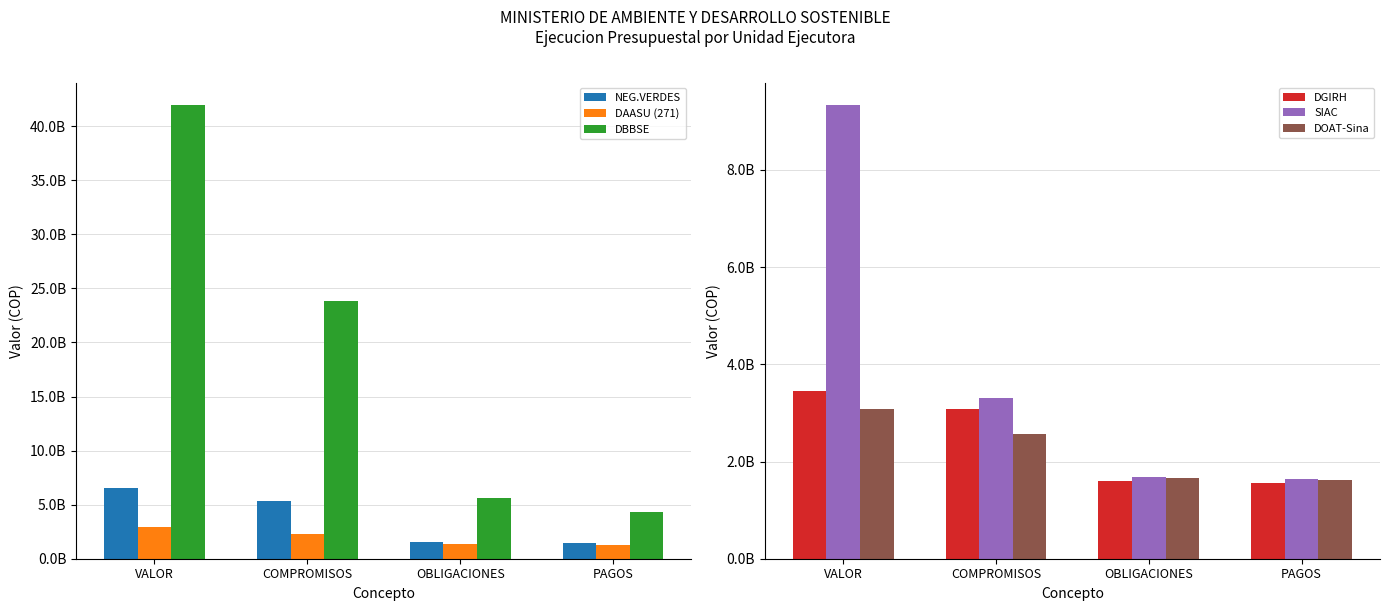

What is the difference between the second highest and second lowest values in the SIAC series?

1633676650.2